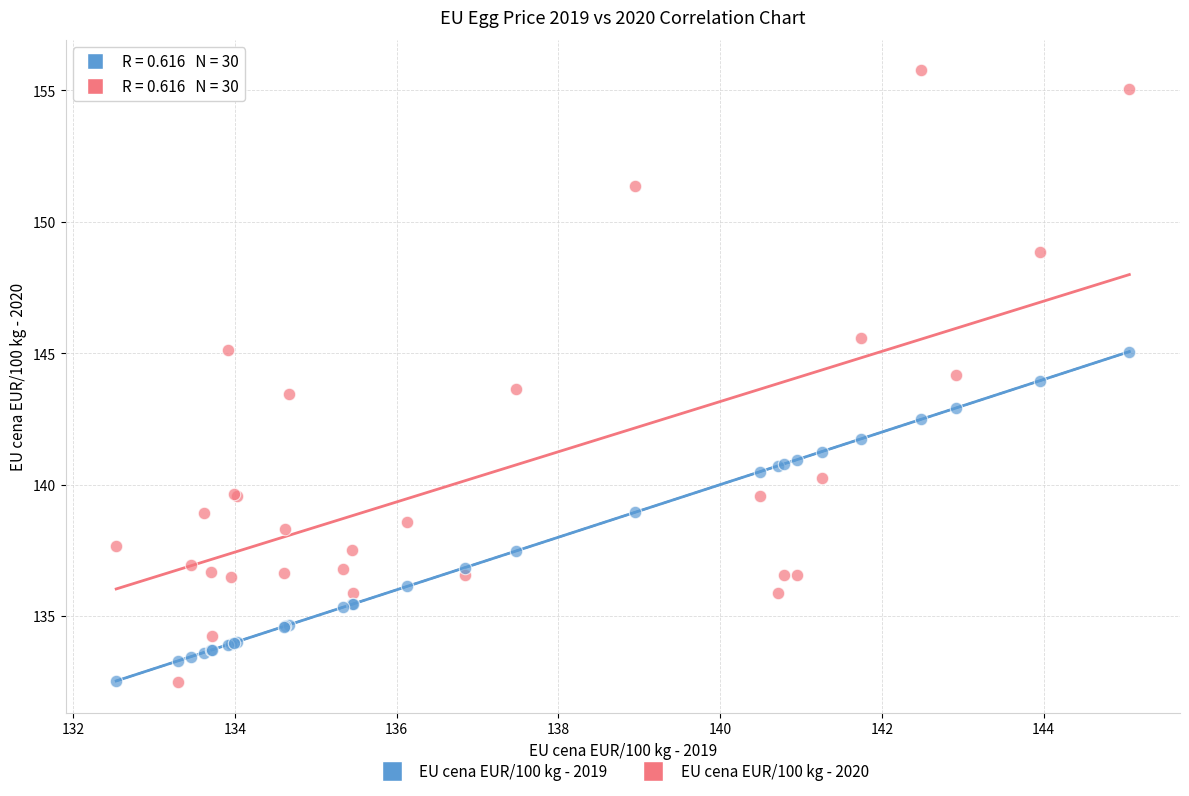

Which series has the largest Y range (max minus min)?

EU cena EUR/100 kg - 2020